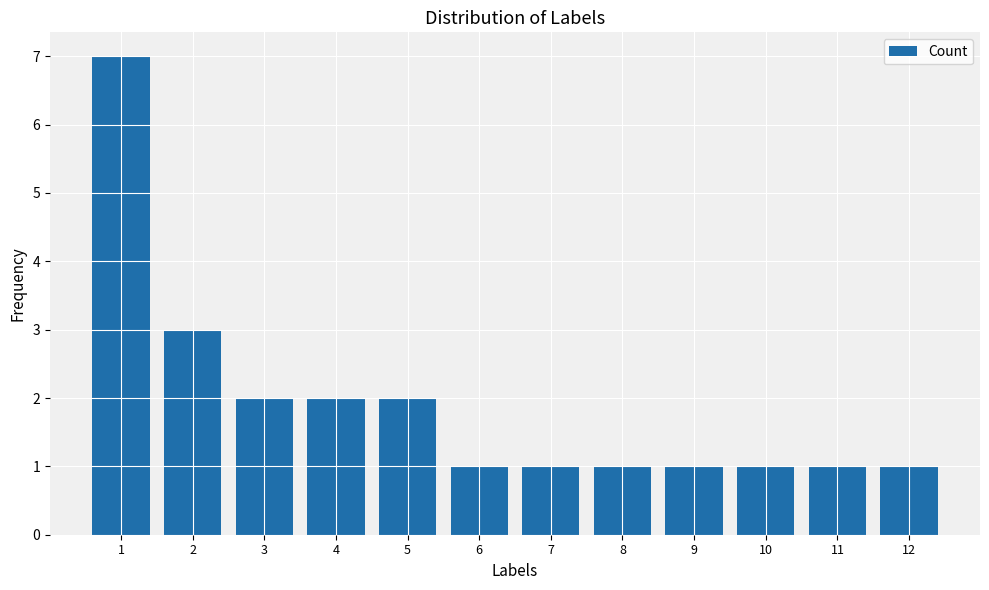

What is the value of the 5th bar from the left?

2